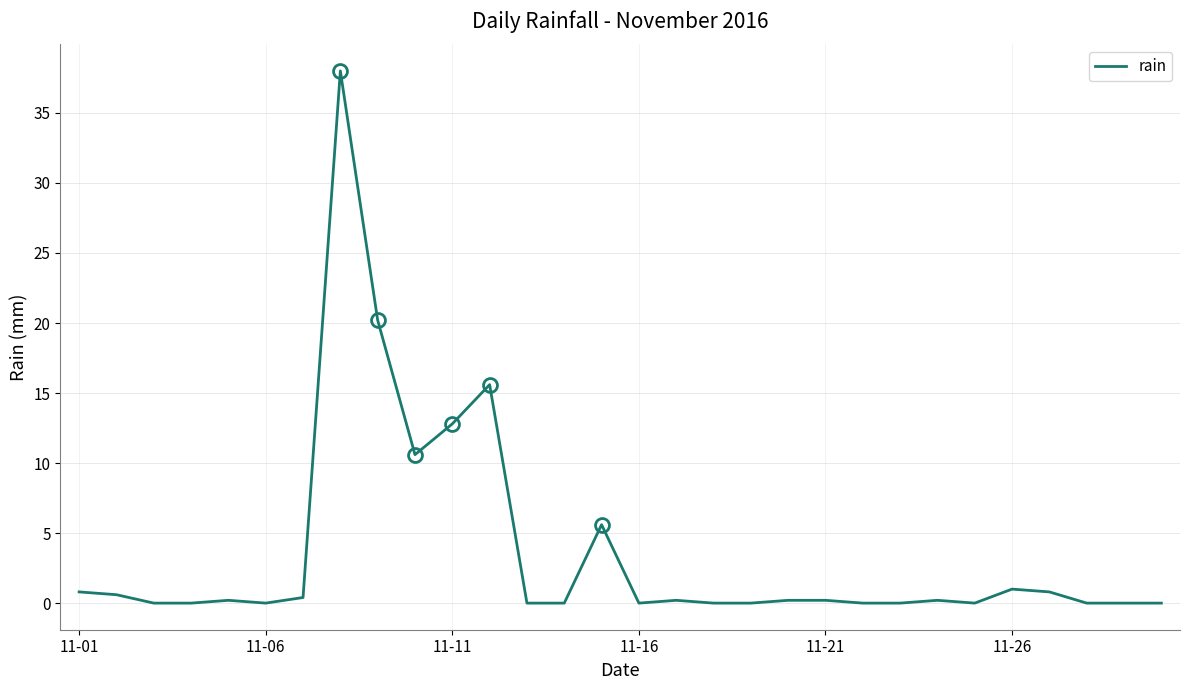

What is the difference between the maximum and minimum values?

38.0